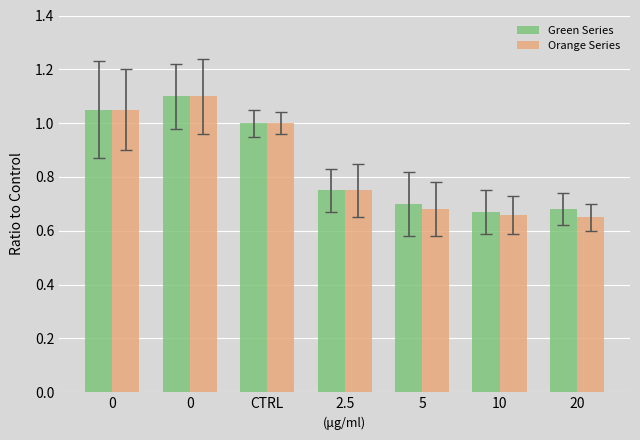

Is it true that Orange Series equals 1.1 at 0?

True